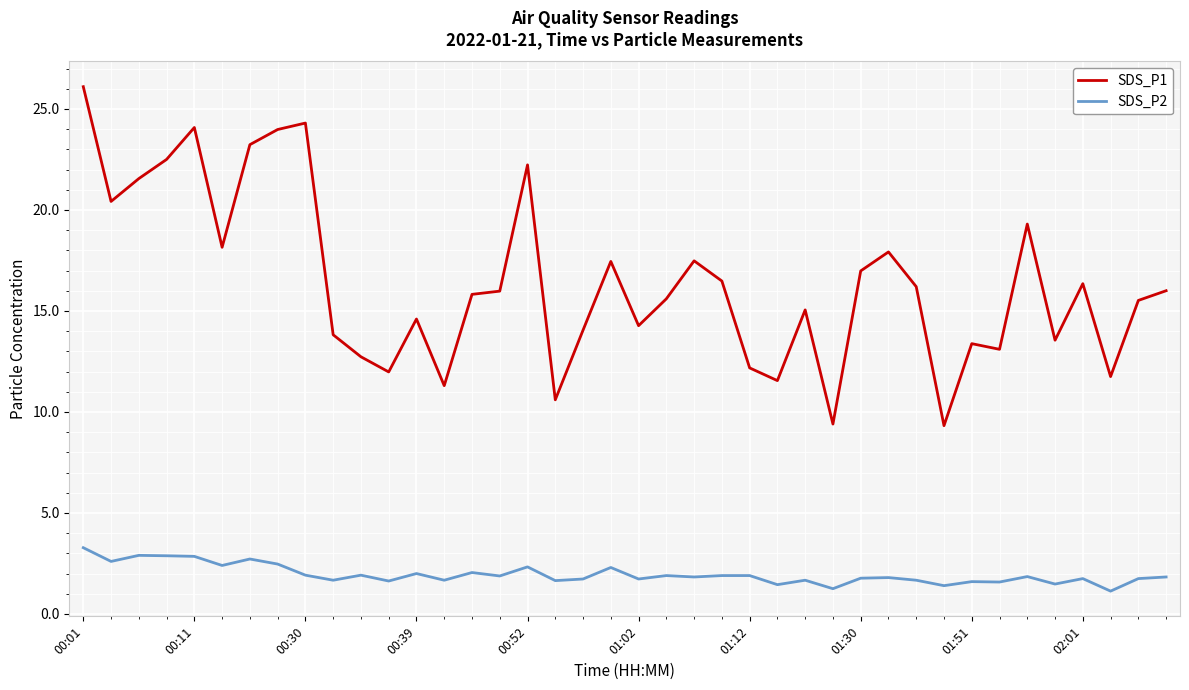

Which series has the largest total across all categories?

SDS_P1